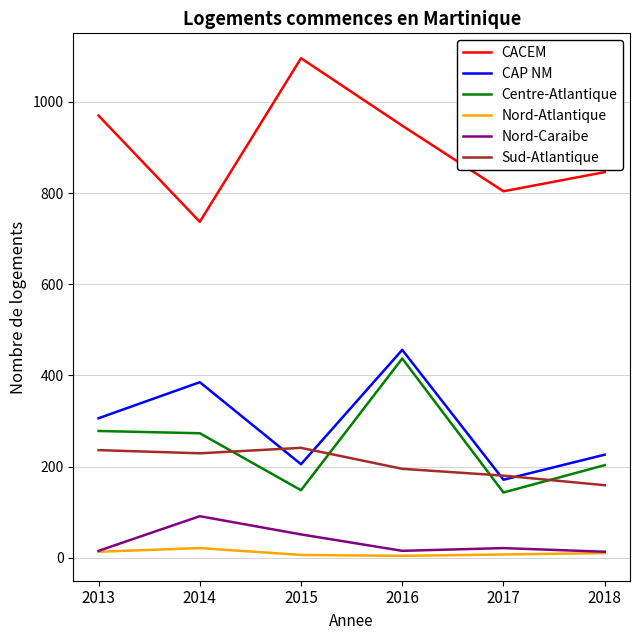

The Nord-Caraibe series shows 51 at 2015. True or false?

True